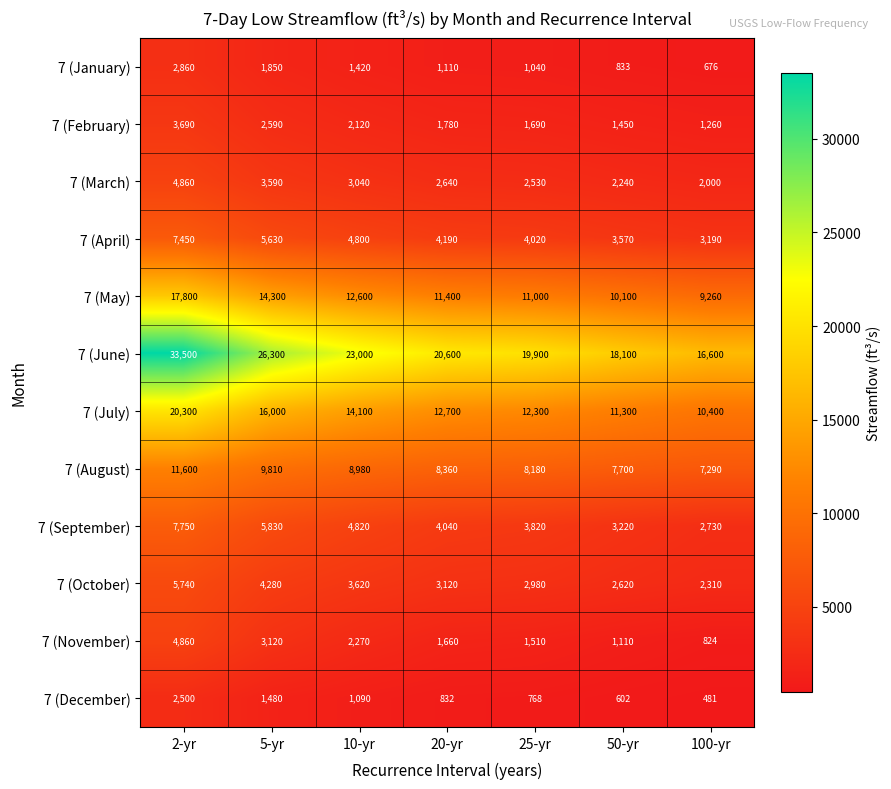

Which series changed the most between 5-yr and 10-yr?

7 (June)